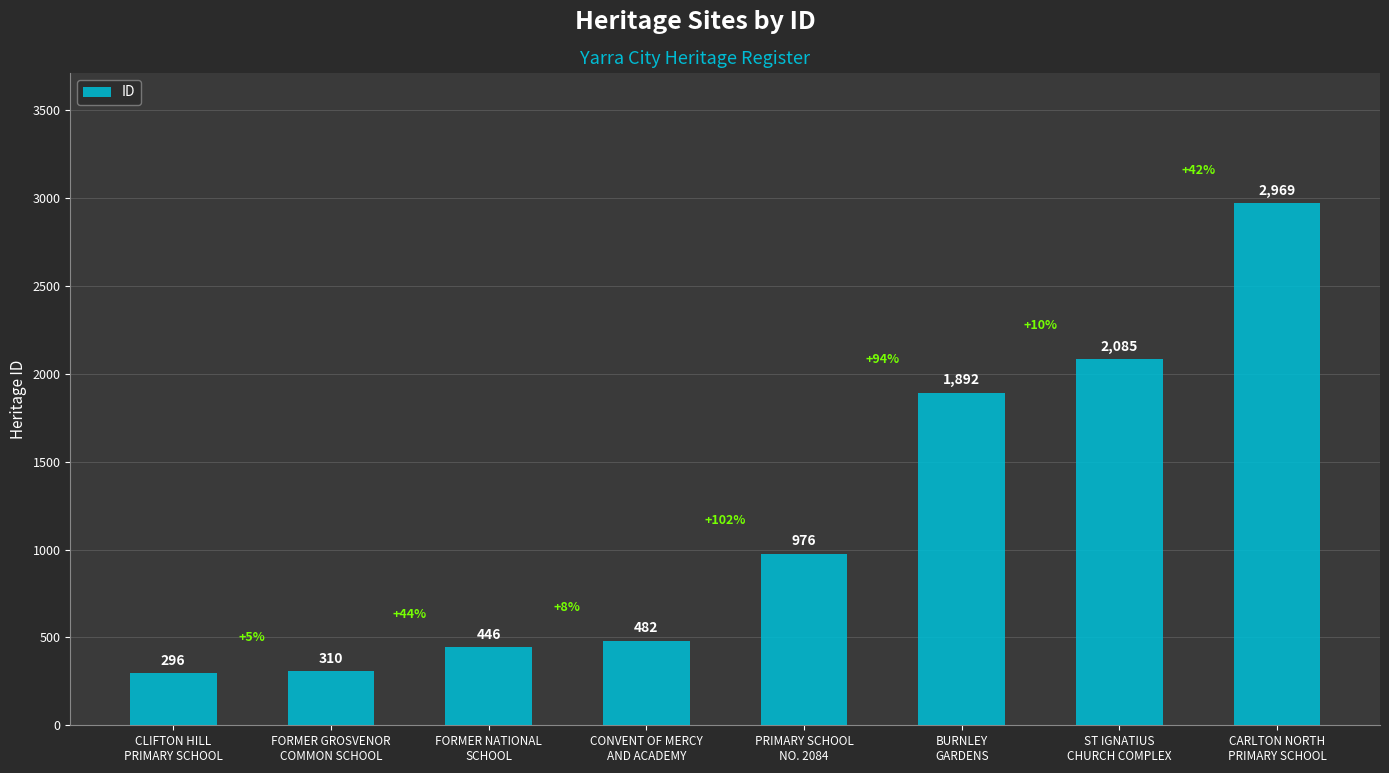

Reading right to left, transcribe all the data shown in this chart.

2969	2085	1892	976	482	446	310	296